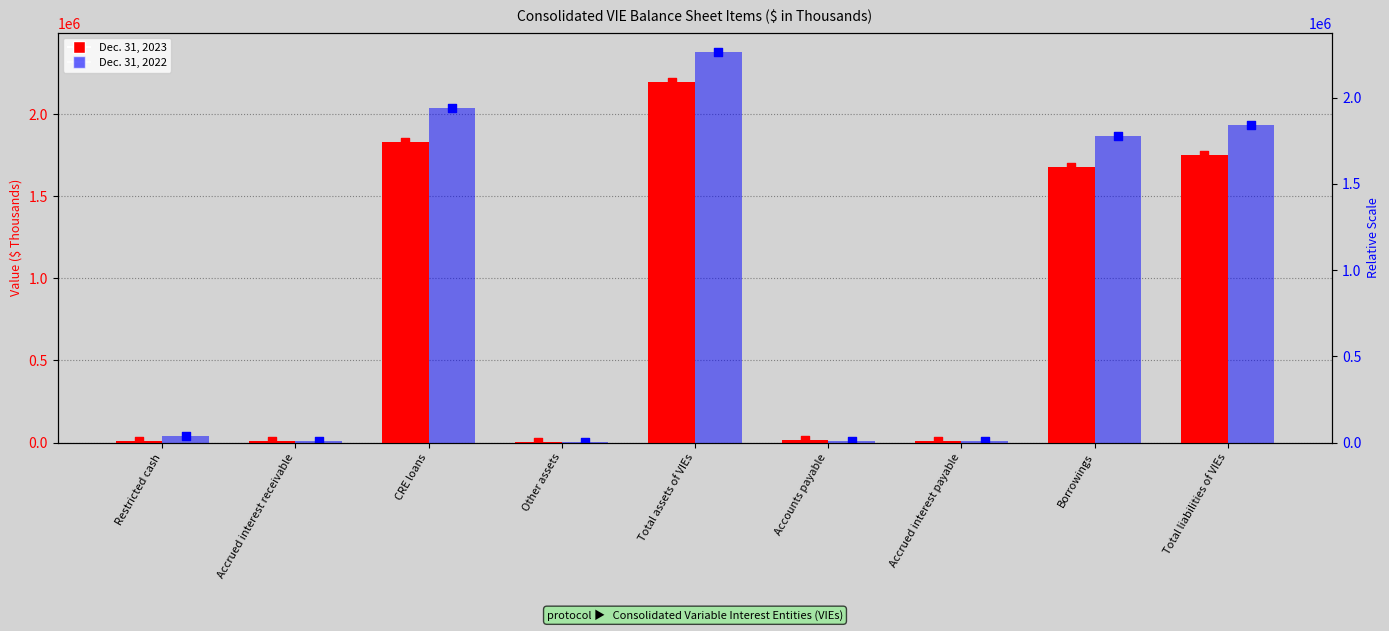

What are all the series names shown in the legend?

Dec. 31, 2023, Dec. 31, 2022